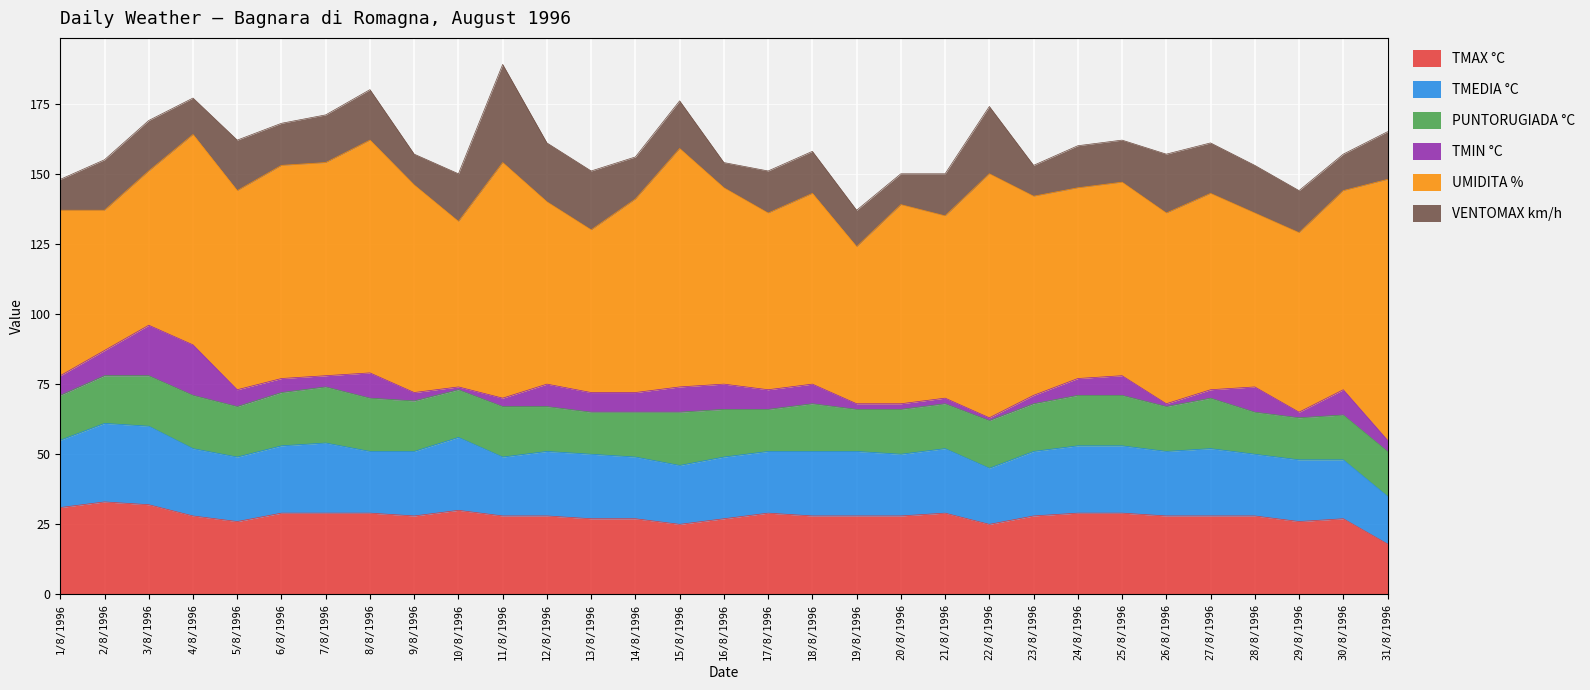

In UMIDITA %, how many points are higher than both neighbors (excluding endpoints)?

9